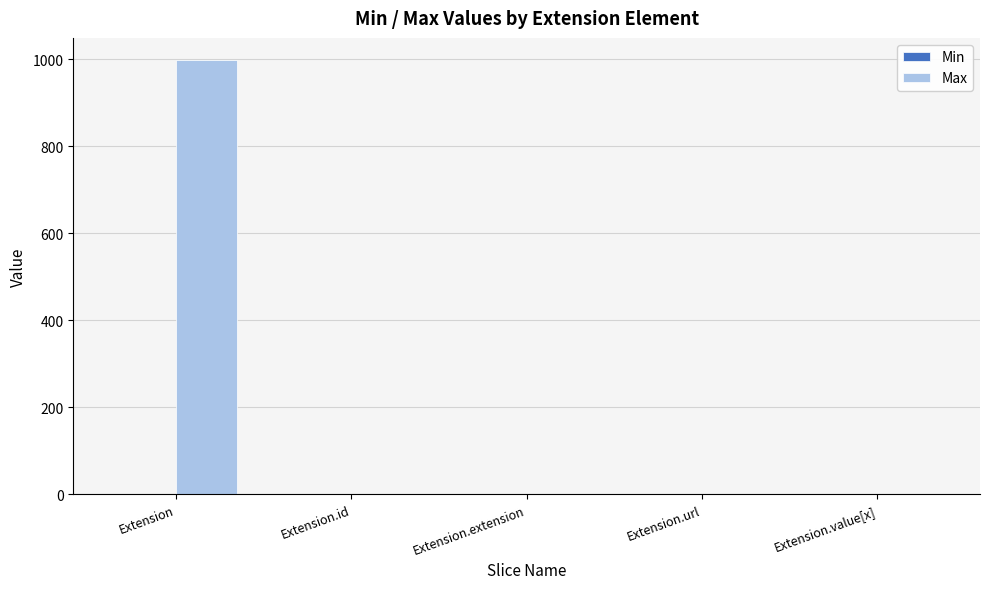

What is the sum of all Max values?

1002